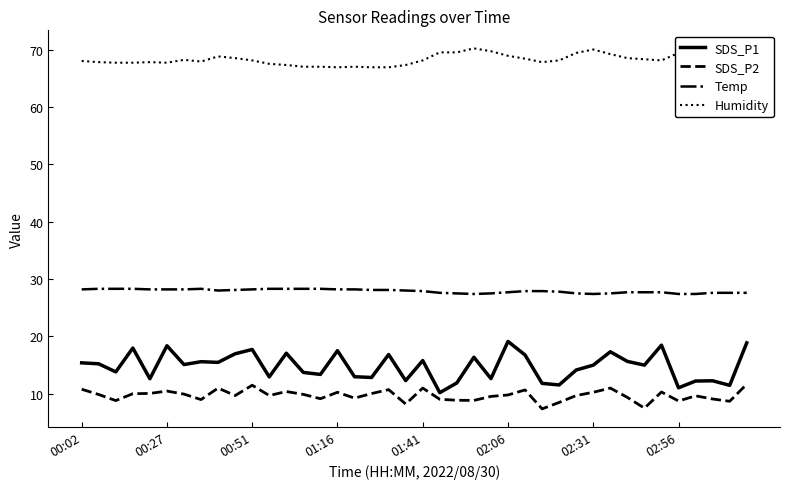

Rank the series by their maximum value, from lowest to highest.

SDS_P2, SDS_P1, Temp, Humidity